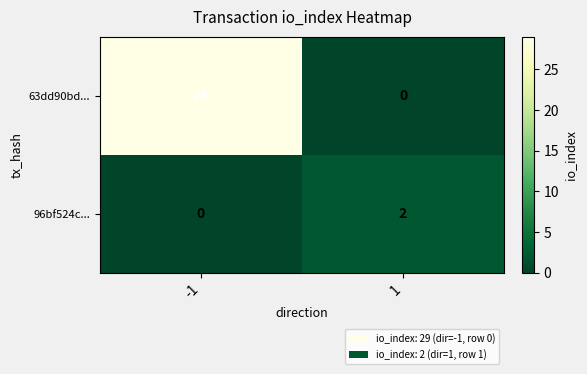

Count the number of data series in this chart.

2